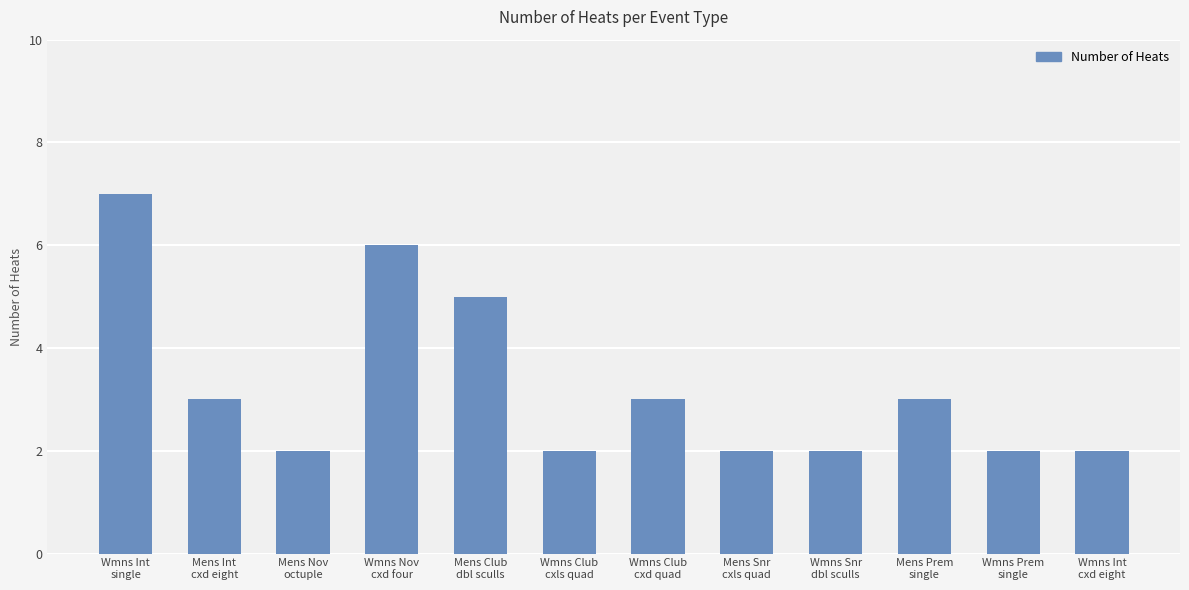

How many values are below 3?

6